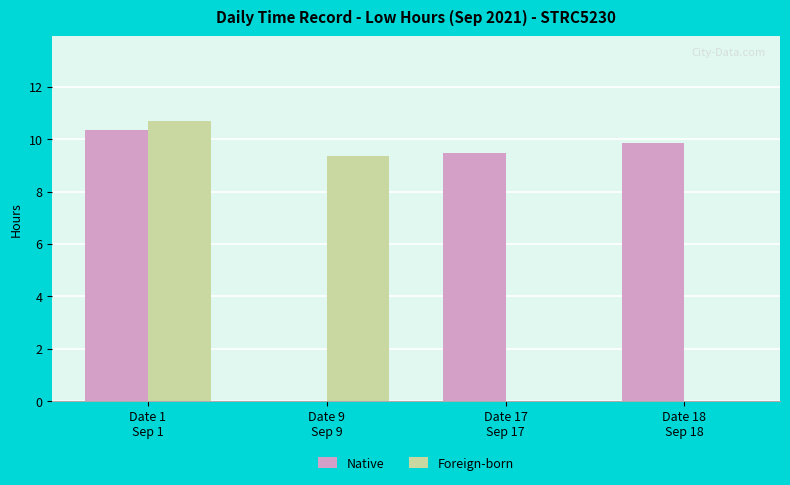

What is the total value across all series at Date 1
Sep 1?

21.1